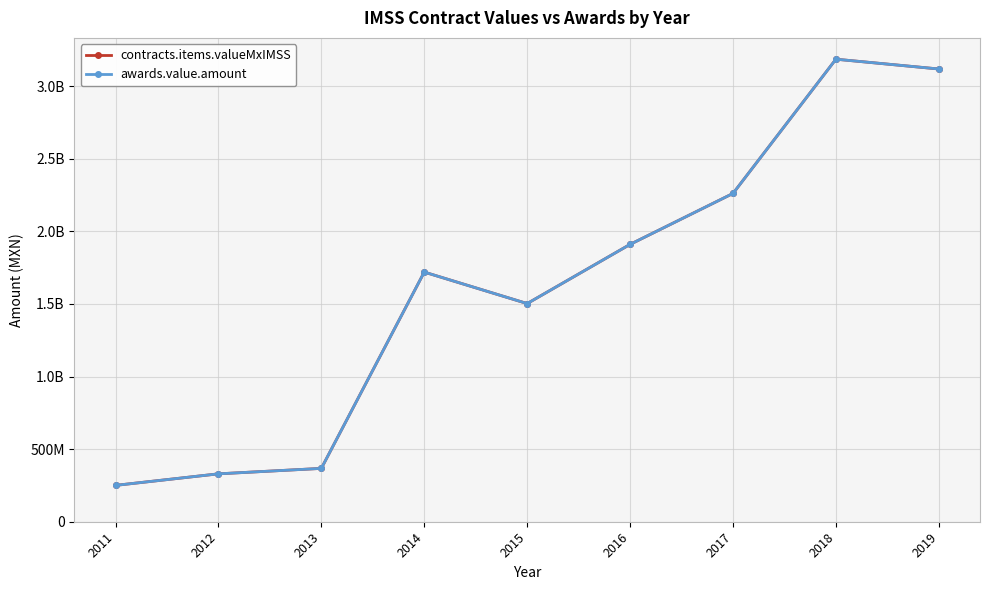

Between 2017 and 2015, which is larger?

2017